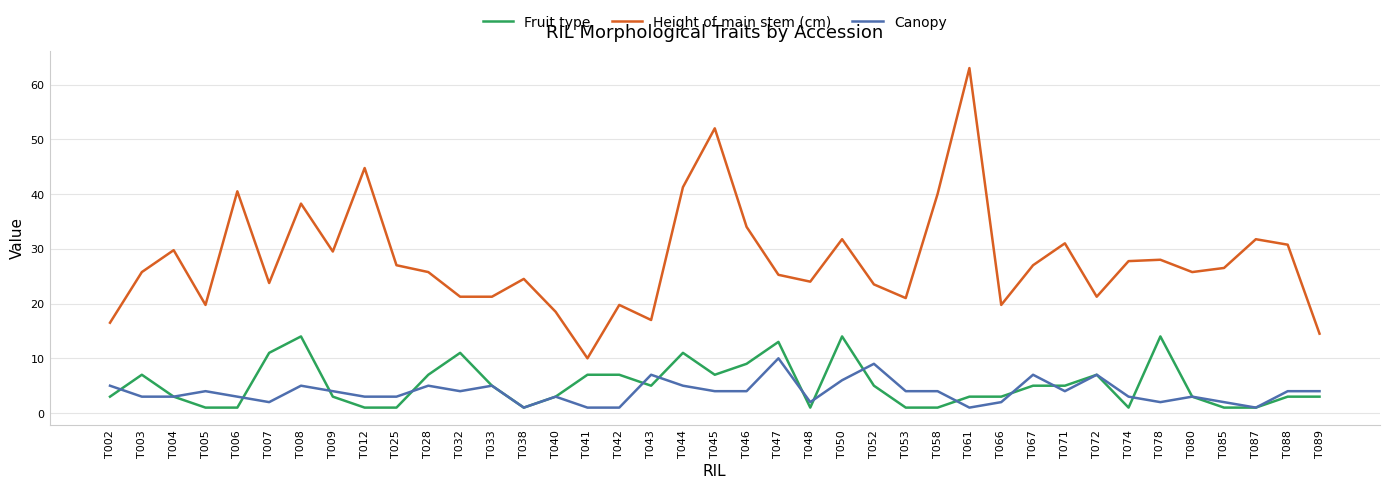

Between which two adjacent categories do Fruit type and Canopy first intersect?

T002 and T003